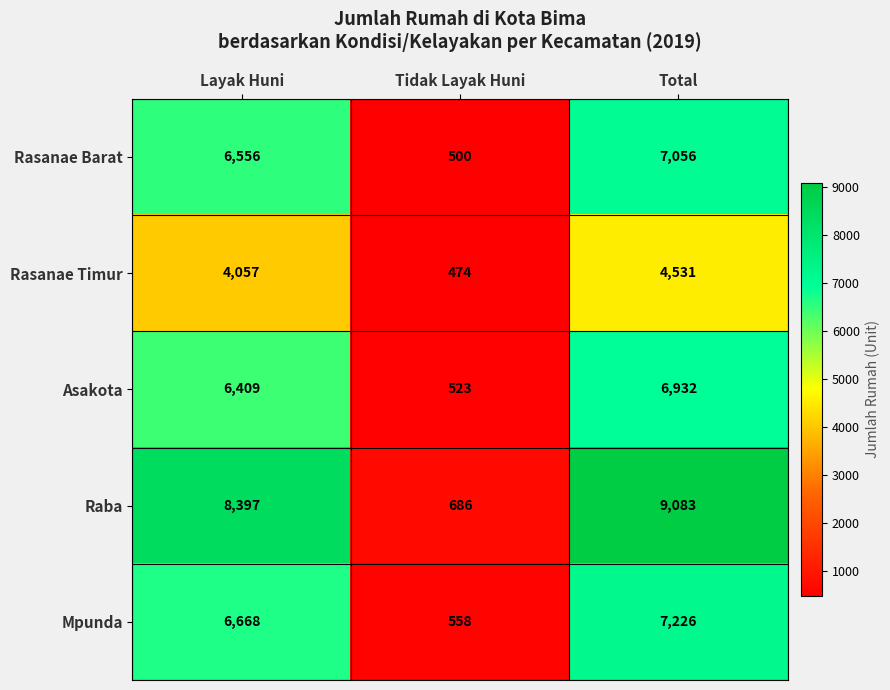

The Rasanae Barat series shows 6556 at Layak Huni. True or false?

True